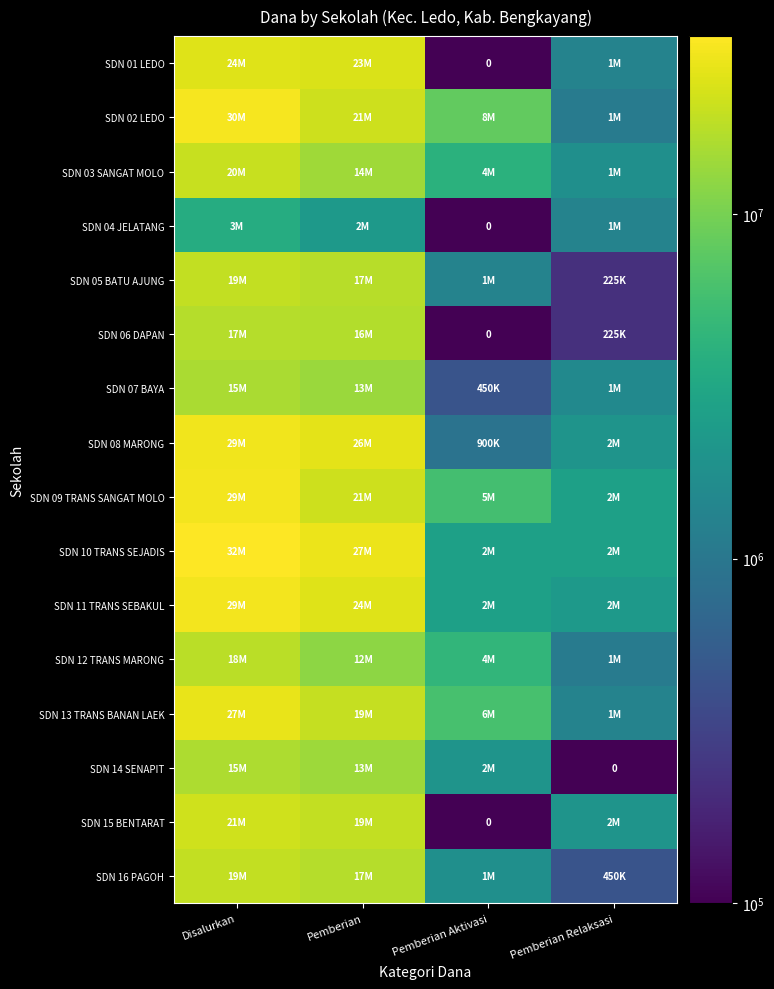

Is it true that SDN 06 DAPAN equals 100000 at Pemberian Aktivasi?

True